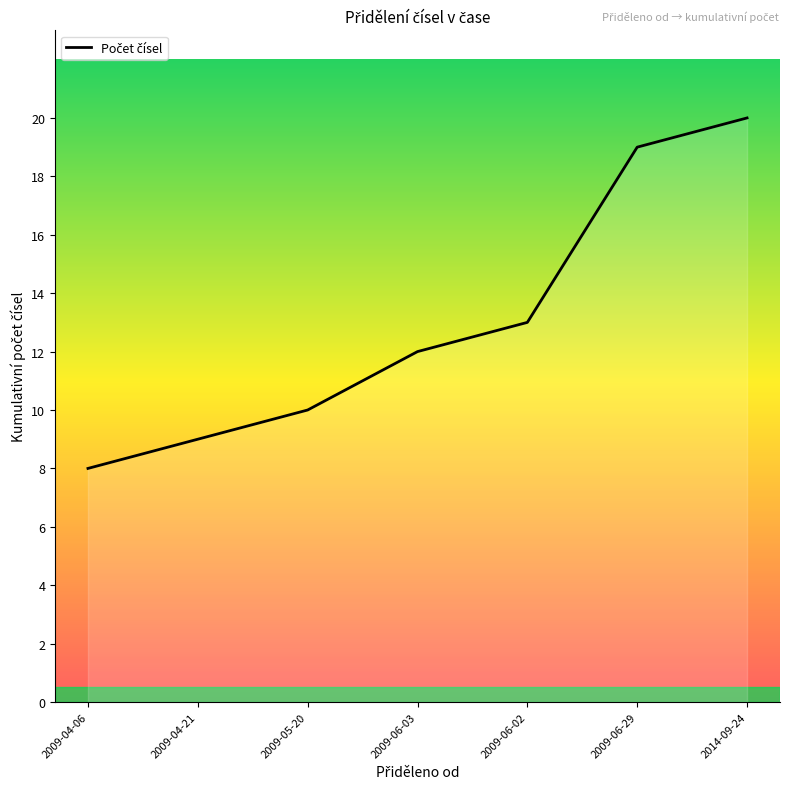

Does the chart have visible grid lines?

No